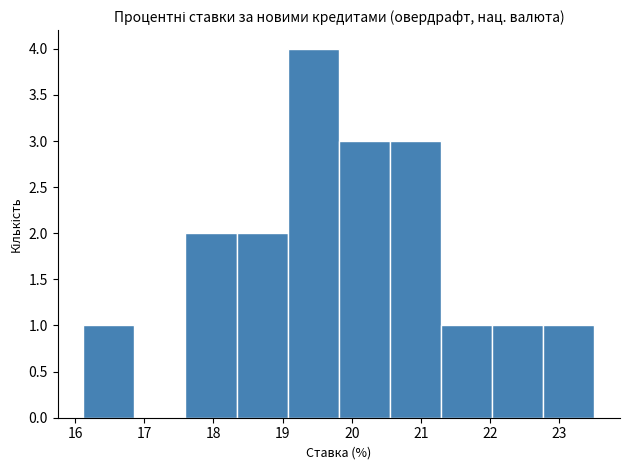

Reading left to right, transcribe this chart: for each bar, give the range it covers on the x-axis and its height. Neither the bar edges nor the heights are printed on the chart, so give them approximately, as read against the axes.

16.1 to 16.9: 1
16.9 to 17.6: 0
17.6 to 18.3: 2
18.3 to 19.1: 2
19.1 to 19.8: 4
19.8 to 20.6: 3
20.6 to 21.3: 3
21.3 to 22.0: 1
22.0 to 22.8: 1
22.8 to 23.5: 1